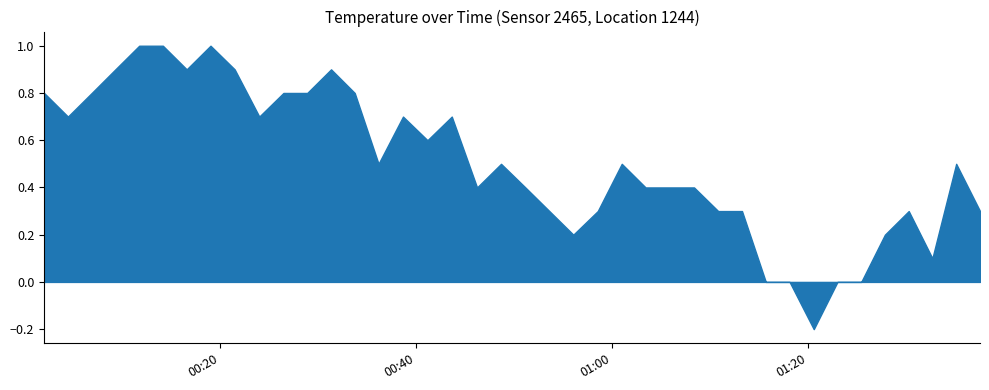

How many negative values are there?

1